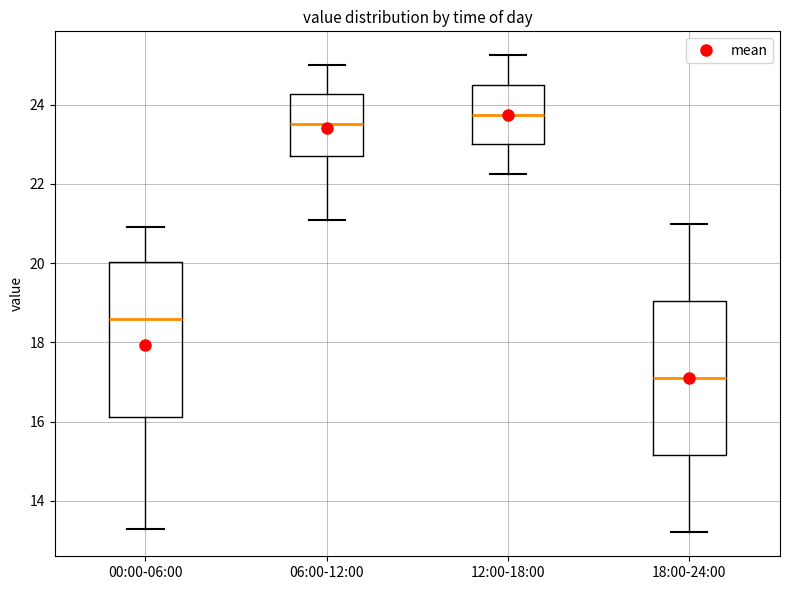

Reading left to right, transcribe this box plot: for each box, give where its median line is, the range the box spans, and where its two whiskers end, as read against the y-axis. The values are not printed on the chart, so give them approximately, as read against the axis.

00:00-06:00: median 18.6, box 16.2 to 20.0, whiskers 13.2 to 21.0
06:00-12:00: median 23.6, box 22.8 to 24.2, whiskers 21.2 to 25.0
12:00-18:00: median 23.8, box 23.0 to 24.6, whiskers 22.2 to 25.2
18:00-24:00: median 17.2, box 15.2 to 19.0, whiskers 13.2 to 21.0